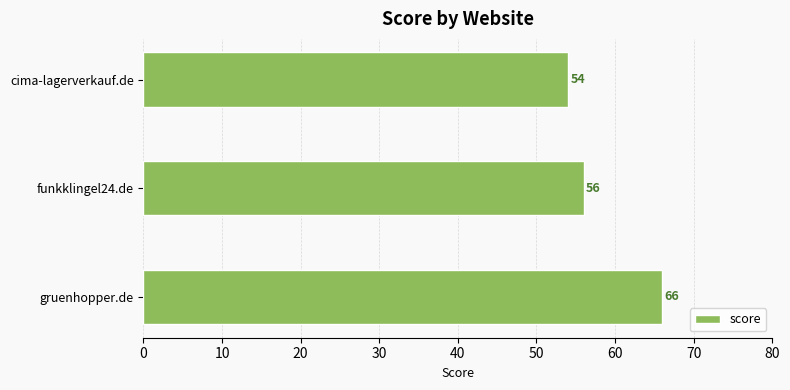

What is the difference between the maximum and minimum values?

12